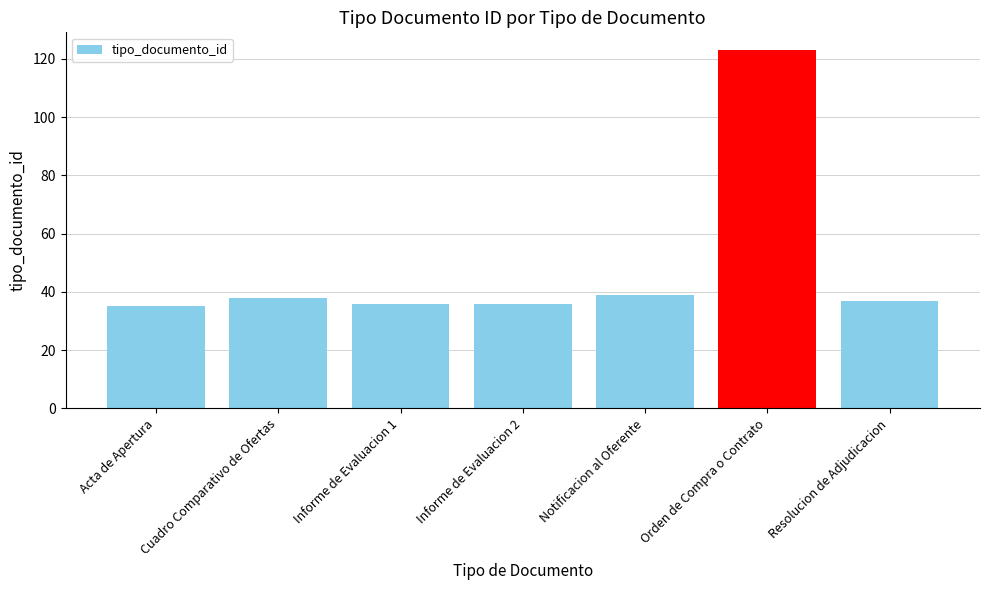

Which label corresponds to the largest value in the chart?

Orden de Compra o Contrato